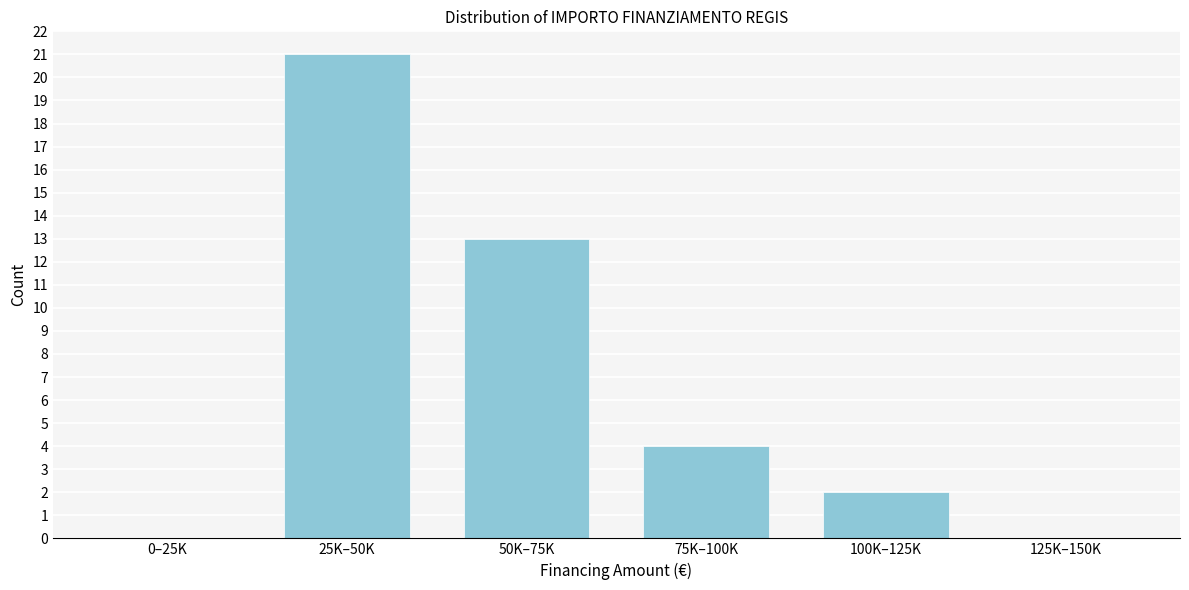

Reading left to right, transcribe all the data shown in this chart.

0–25K=0	25K–50K=21	50K–75K=13	75K–100K=4	100K–125K=2	125K–150K=0